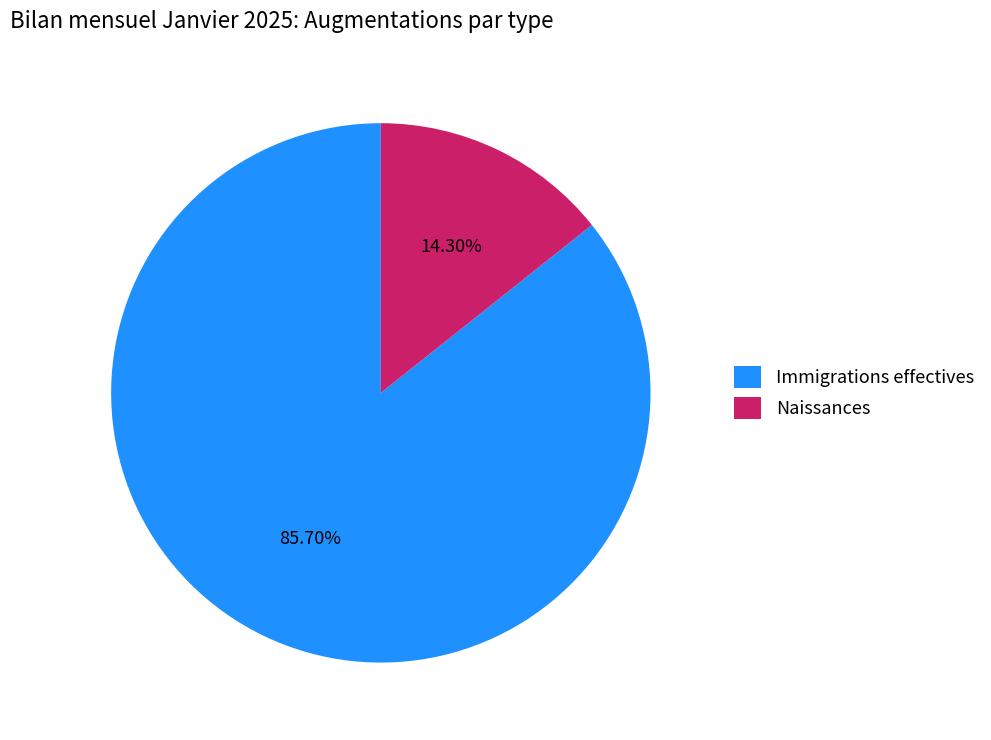

To the nearest percent, what is the difference between the largest and smallest slice percentages?

71%